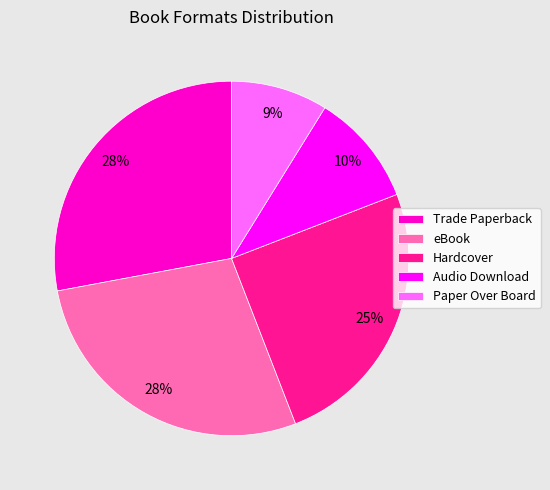

Which has a higher value, Paper Over Board or Trade Paperback?

Trade Paperback